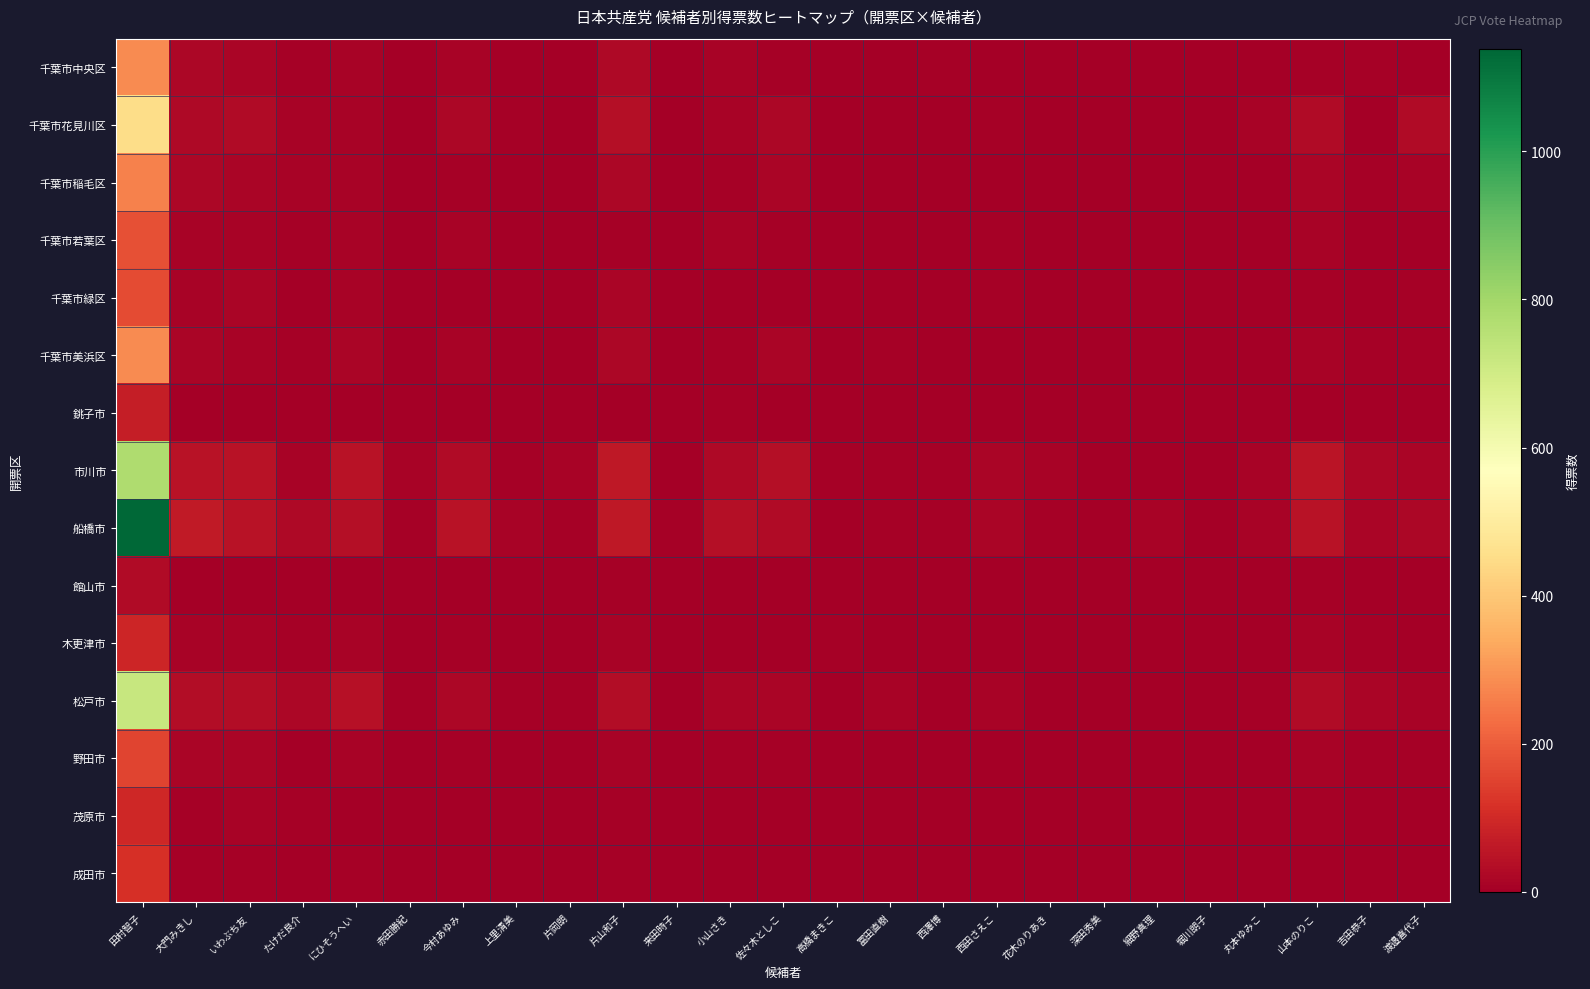

Count the number of data series in this chart.

15